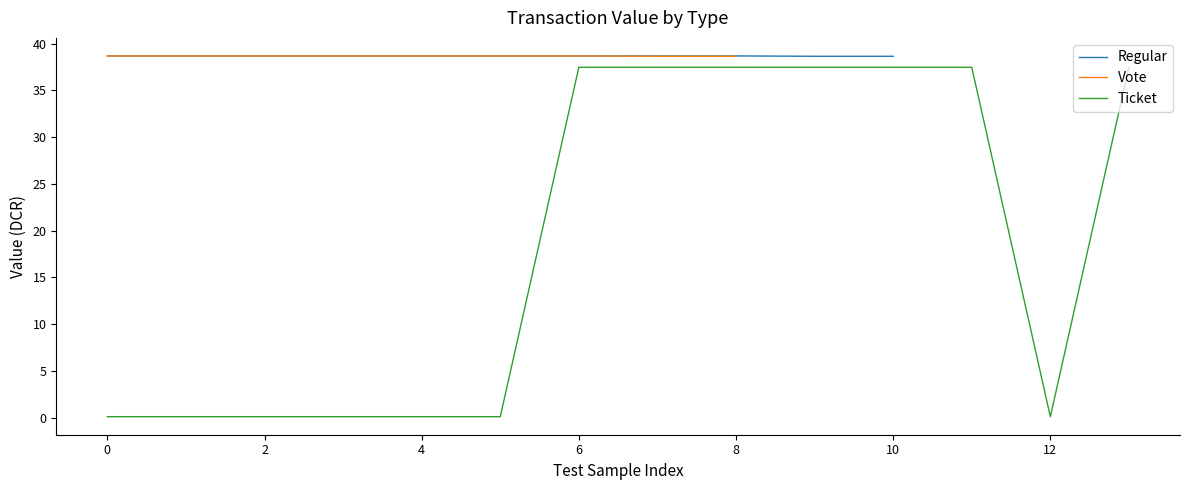

Between 1582805830 and 1584552918, which is larger?

1582805830